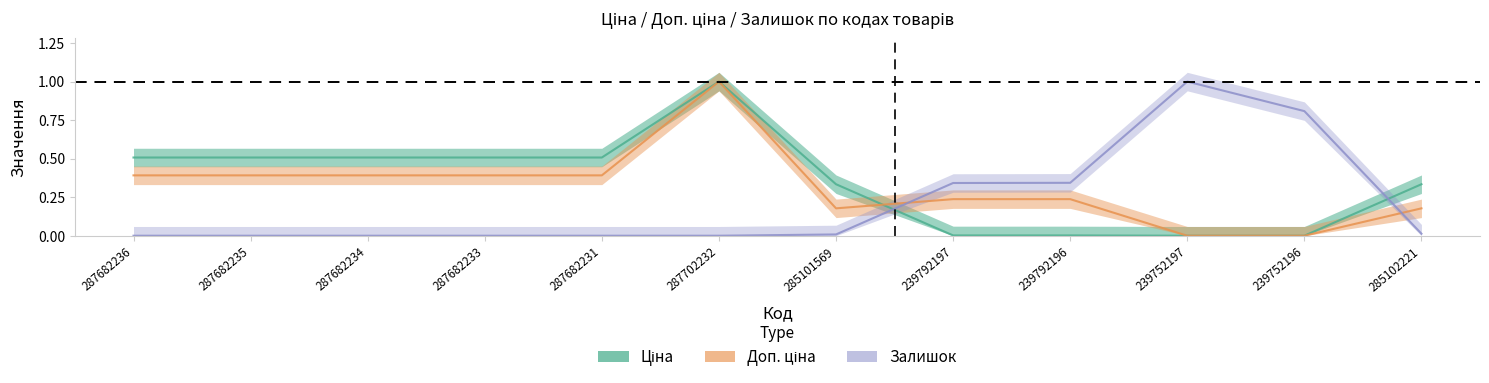

At which label does Ціна reach its peak?

287702232